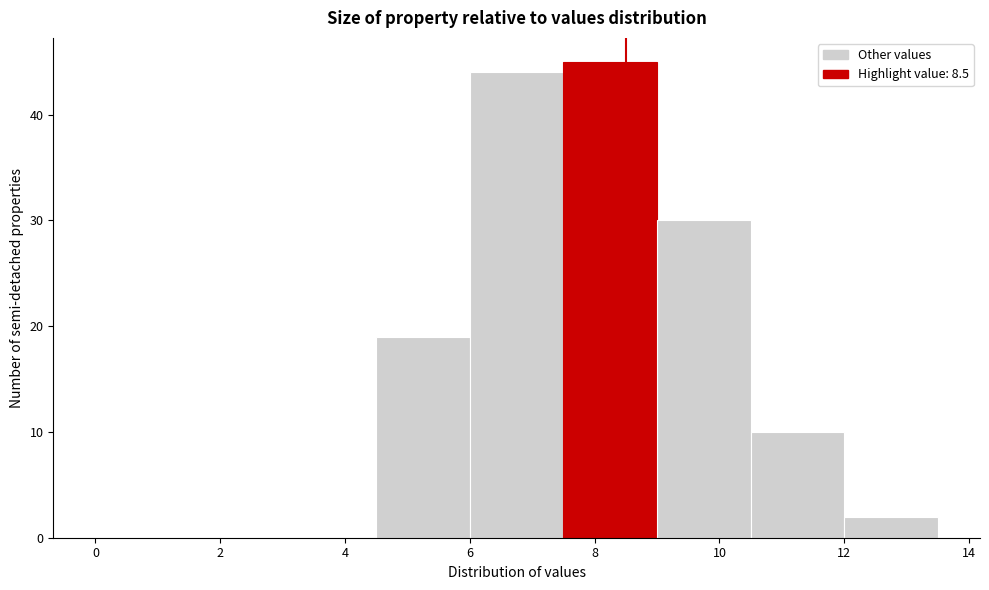

Reading left to right, list every bar in this chart as the range it spans on the x-axis followed by its height. Neither the bar edges nor the heights are printed on the chart, so give them approximately, as read against the axes.

0.0 to 1.5: 0
1.5 to 3.0: 0
3.0 to 4.5: 0
4.5 to 6.0: 19
6.0 to 7.5: 44
7.5 to 9.0: 45
9.0 to 10.5: 30
10.5 to 12.0: 10
12.0 to 13.5: 2